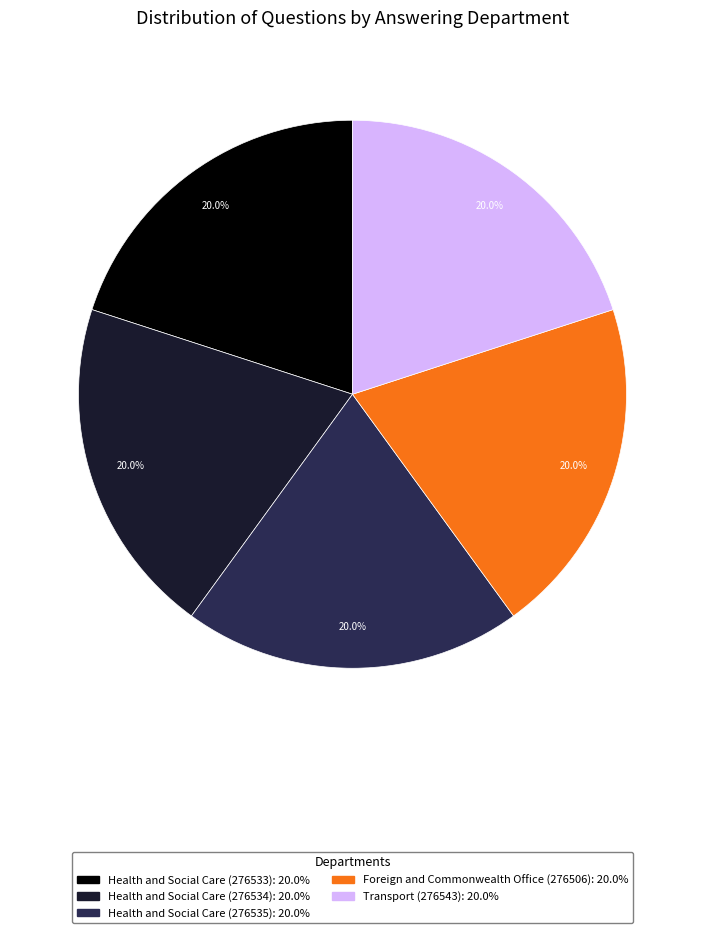

What is the total percentage of Foreign and Commonwealth Office (276506) and Health and Social Care (276533)?

40.0%